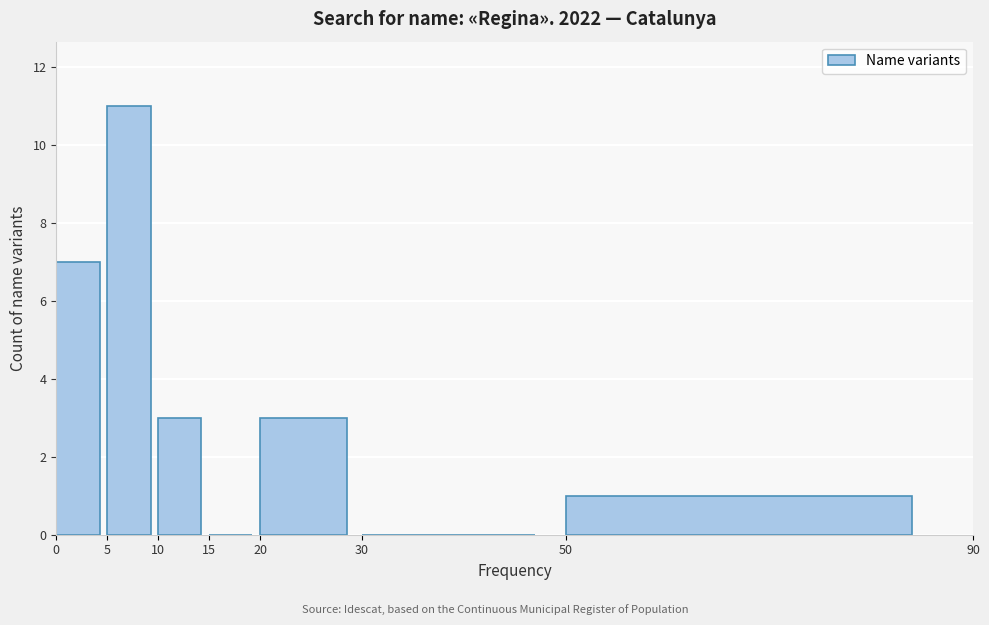

How tall is the bar that spans 5 to 10 on the x-axis? The values are not printed on the chart, so give them approximately, as read against the axis.

11